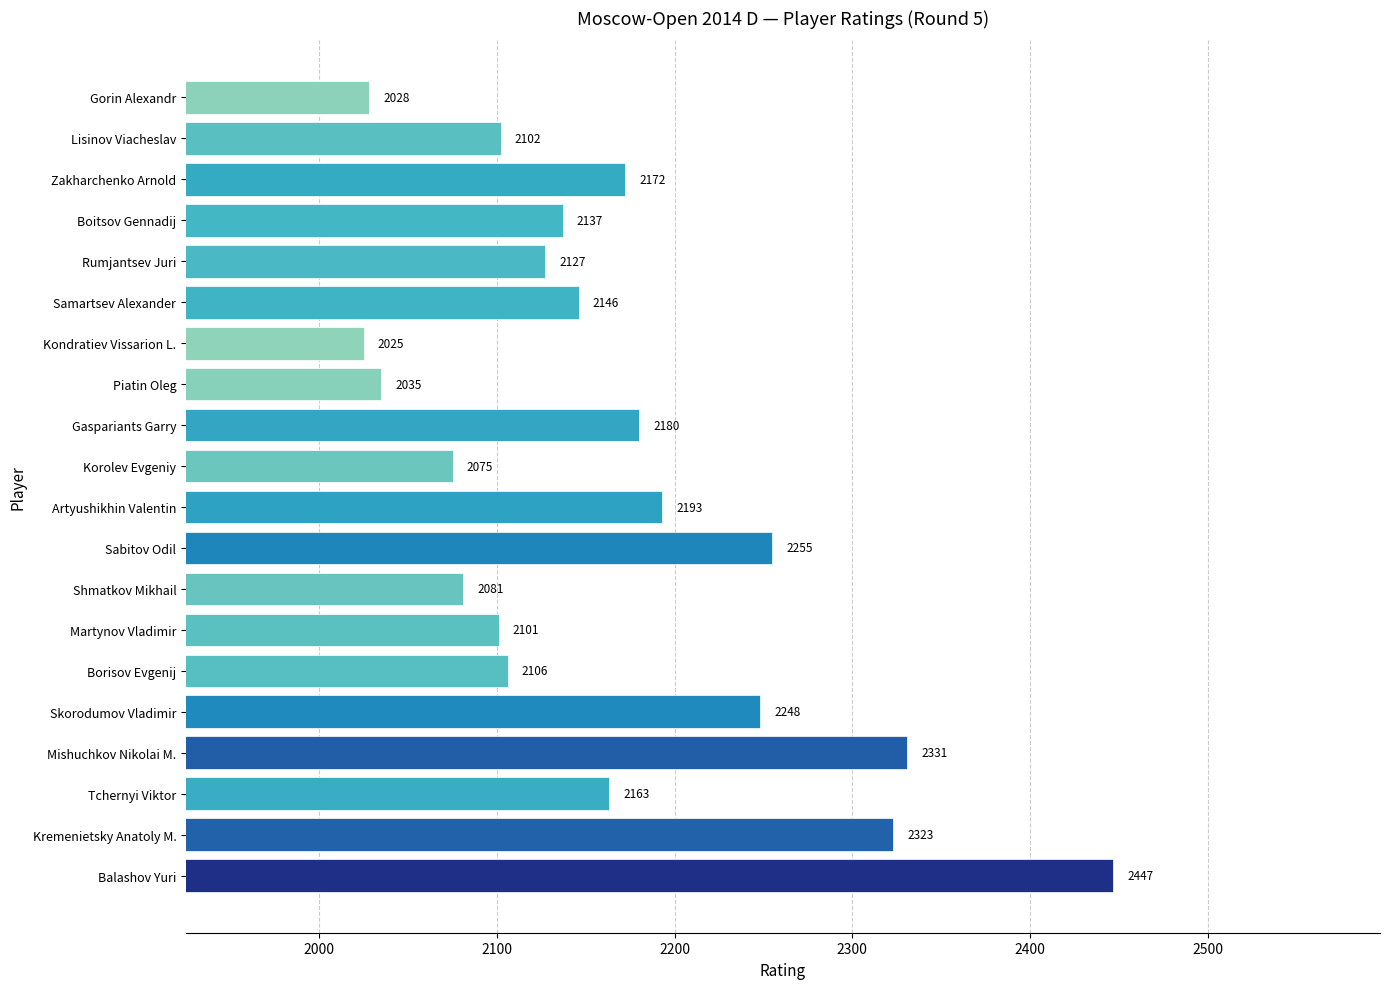

What is the smallest value displayed?

2025